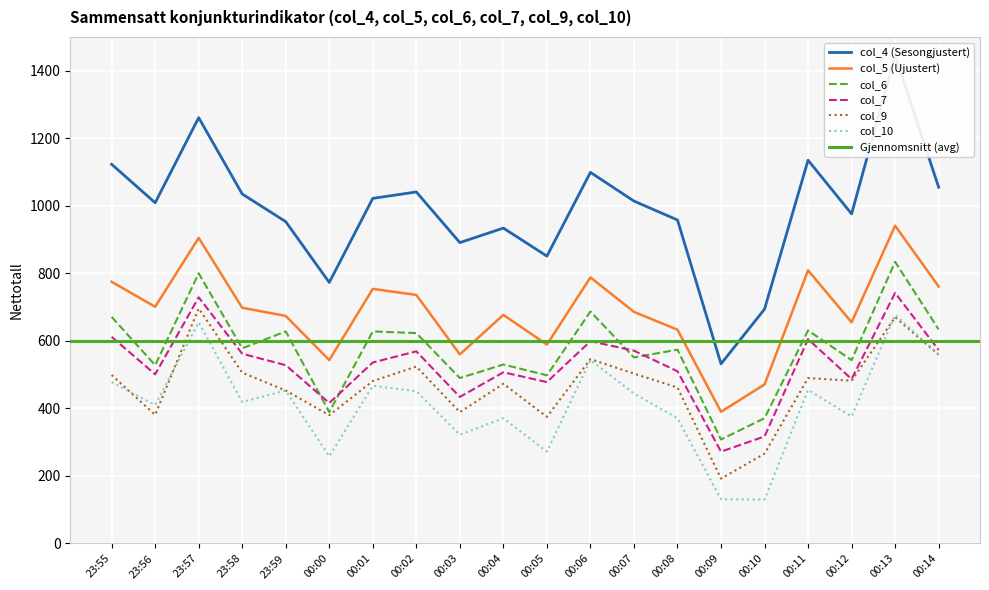

Between 00:09 and 00:12, which is larger?

00:12